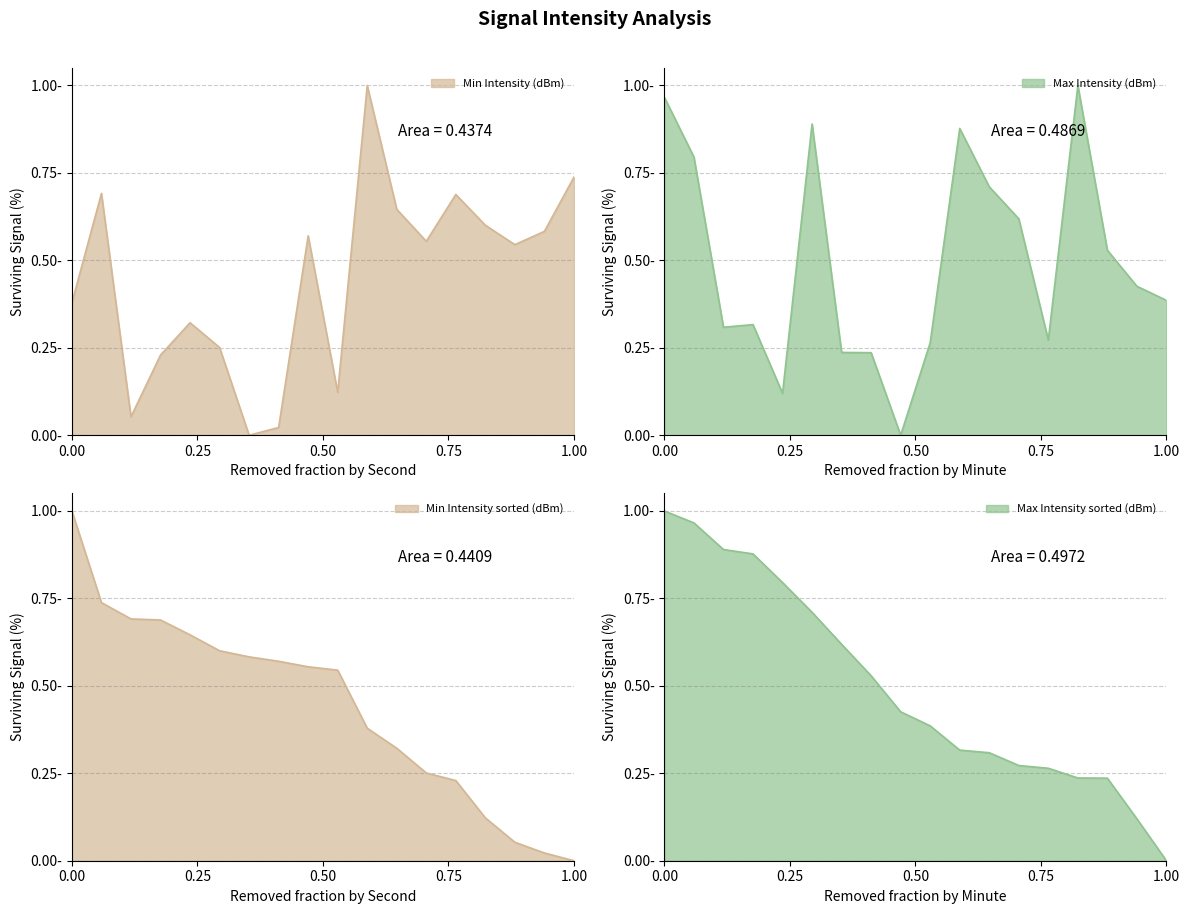

What is the difference between the maximum and minimum values in the Max Intensity (dBm) series?

1.0